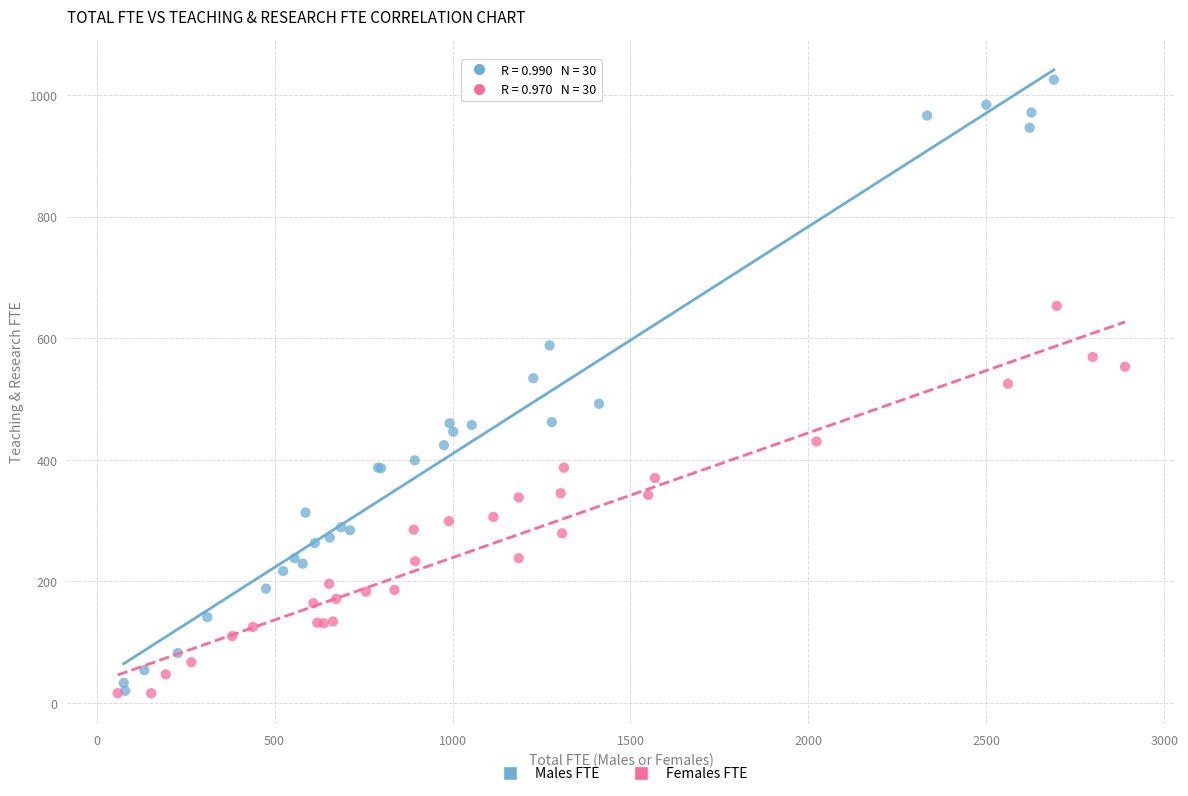

Which series has the largest Y range (max minus min)?

Males FTE